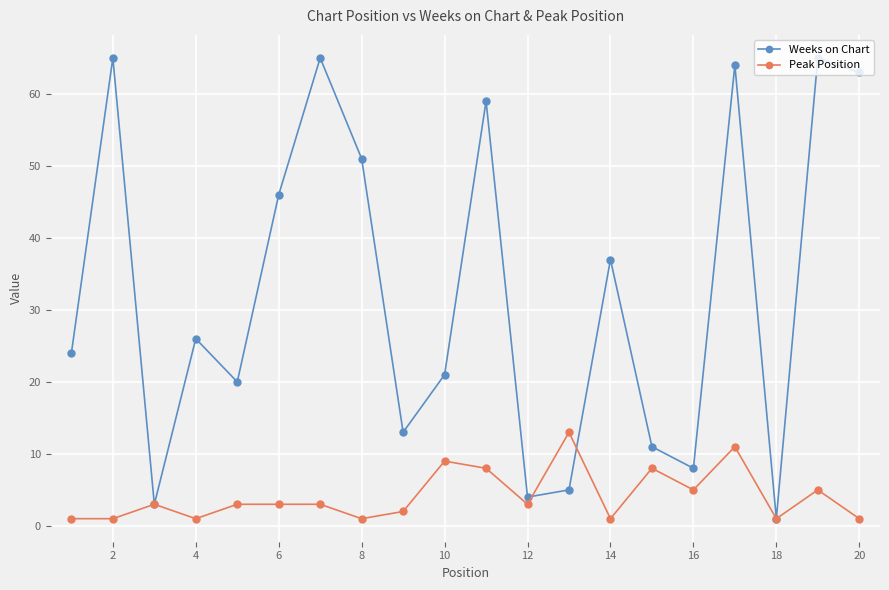

List the series in order of their overall mean, highest first.

Weeks on Chart, Peak Position